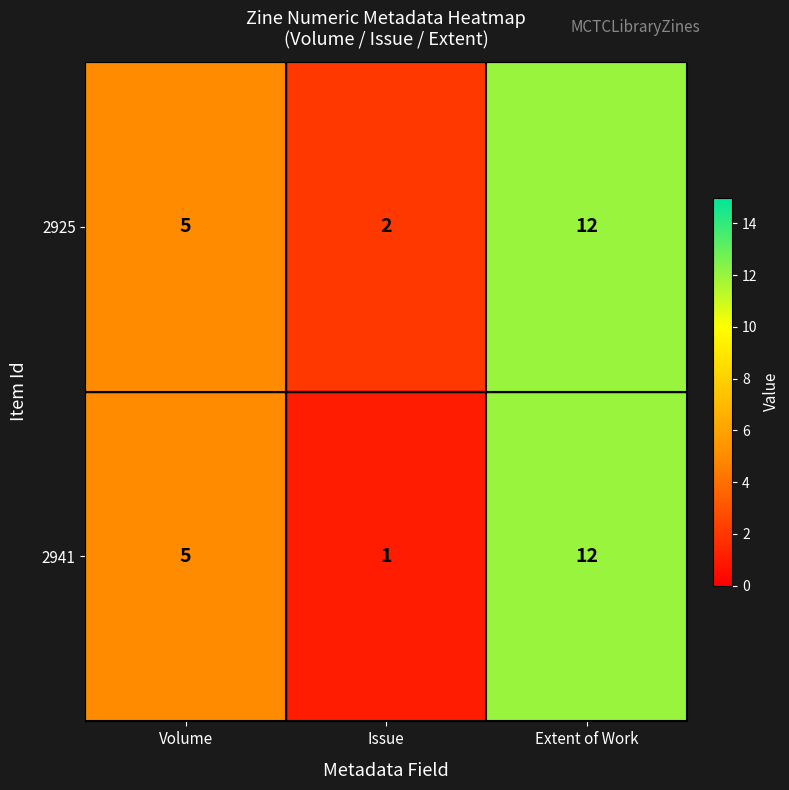

How many distinct data groups are displayed?

2